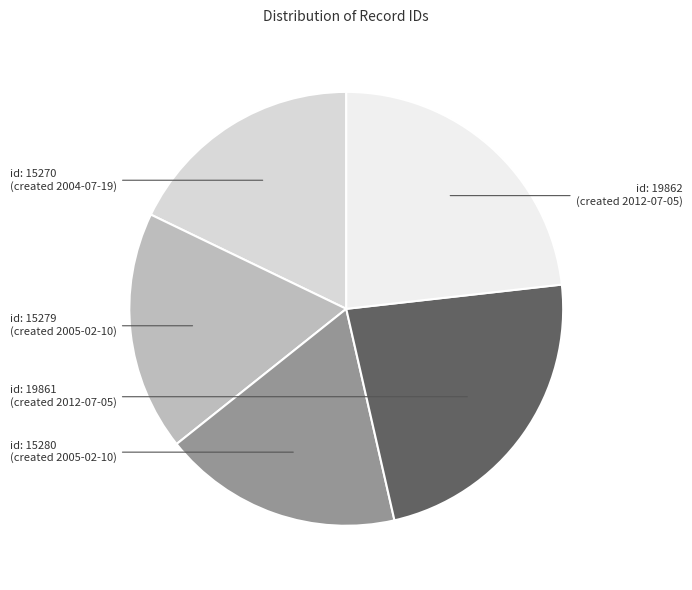

Count the number of slices in the pie.

5